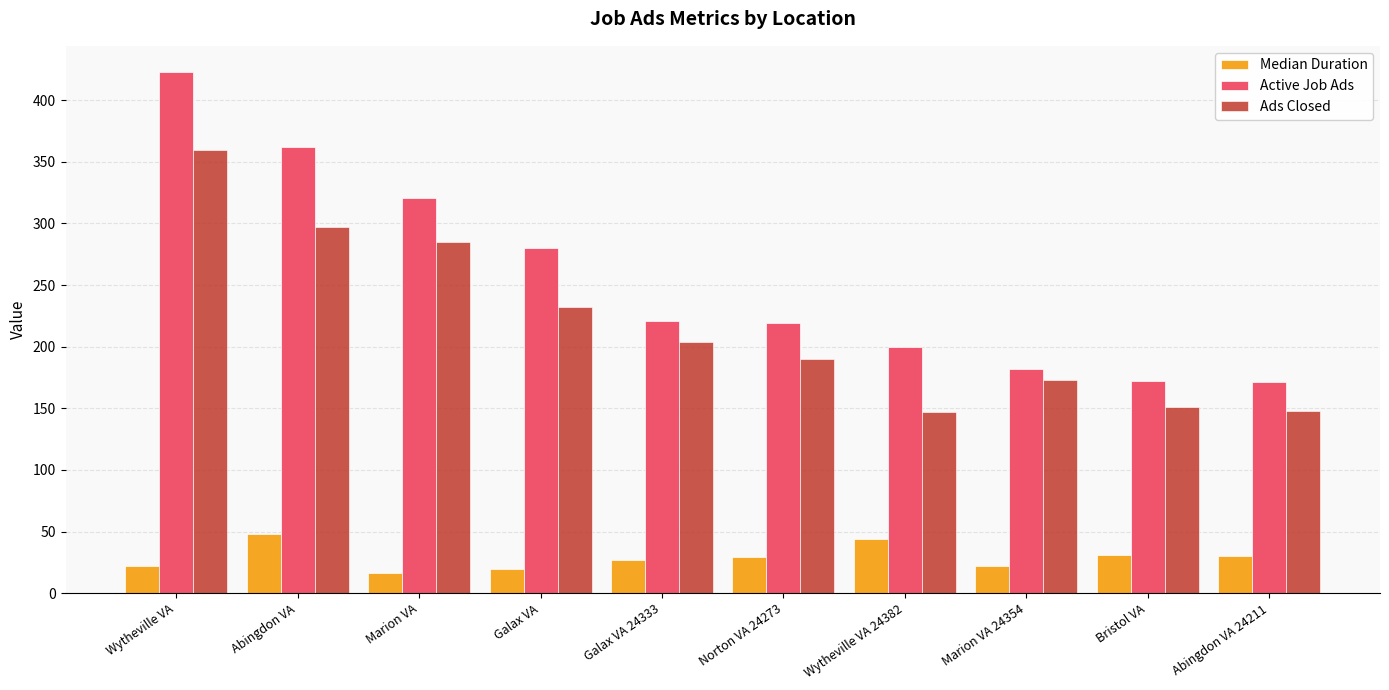

The value of Active Job Ads at Bristol VA is 115. True or false?

False